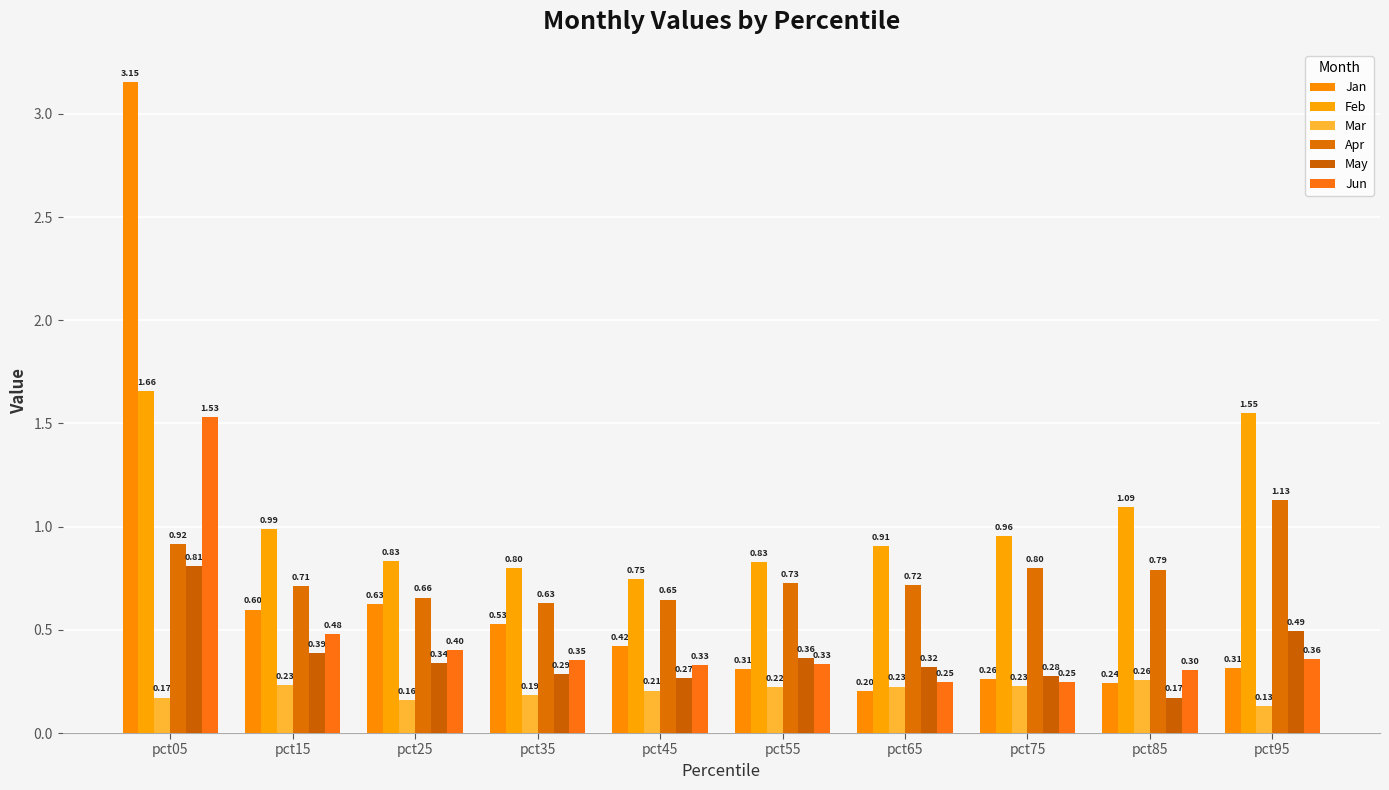

The value of Jan at pct65 is 0.3. True or false?

False